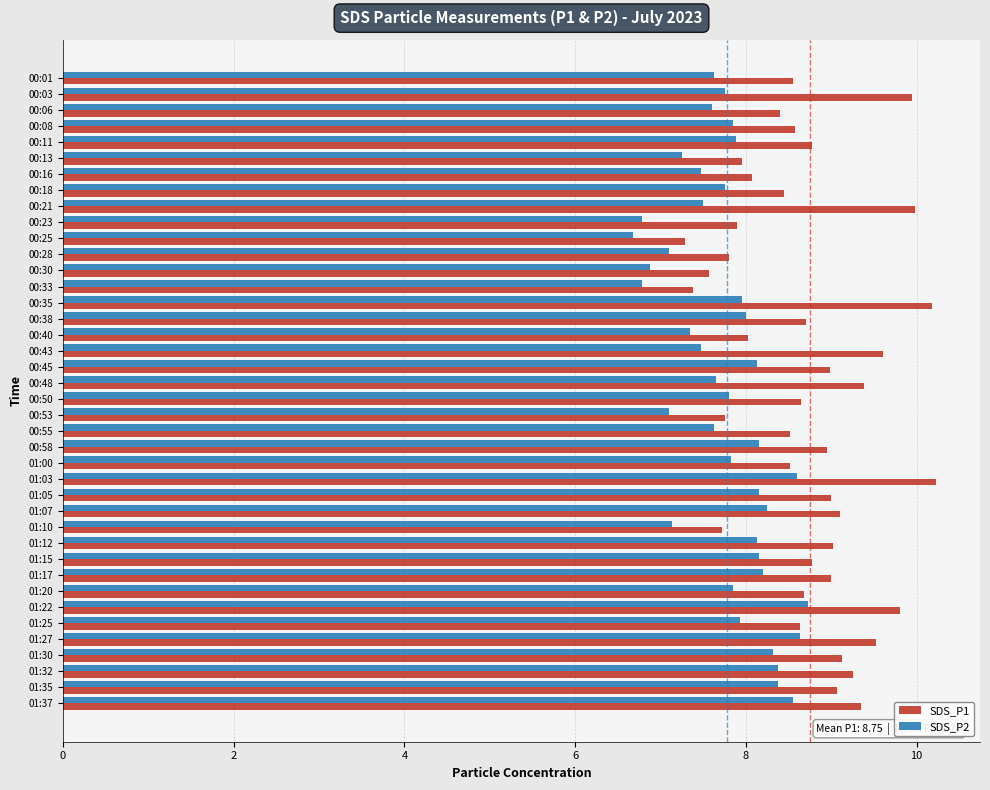

What is the difference between the second highest and second lowest values in the SDS_P1 series?

2.8